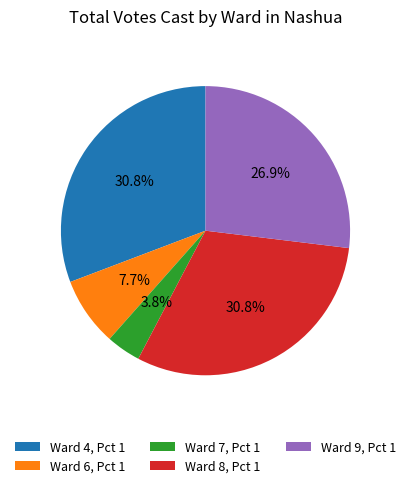

How many segments does this pie chart have?

5